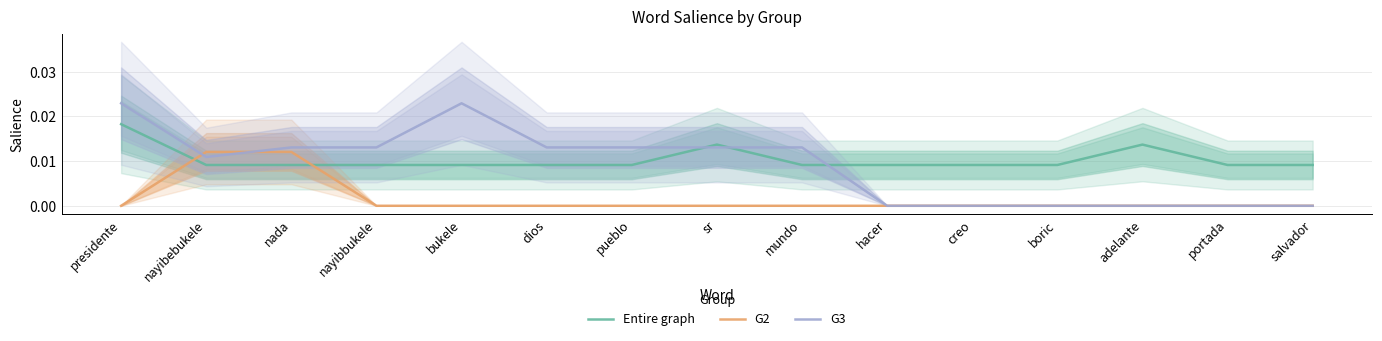

Which series has the largest range (max minus min)?

G3